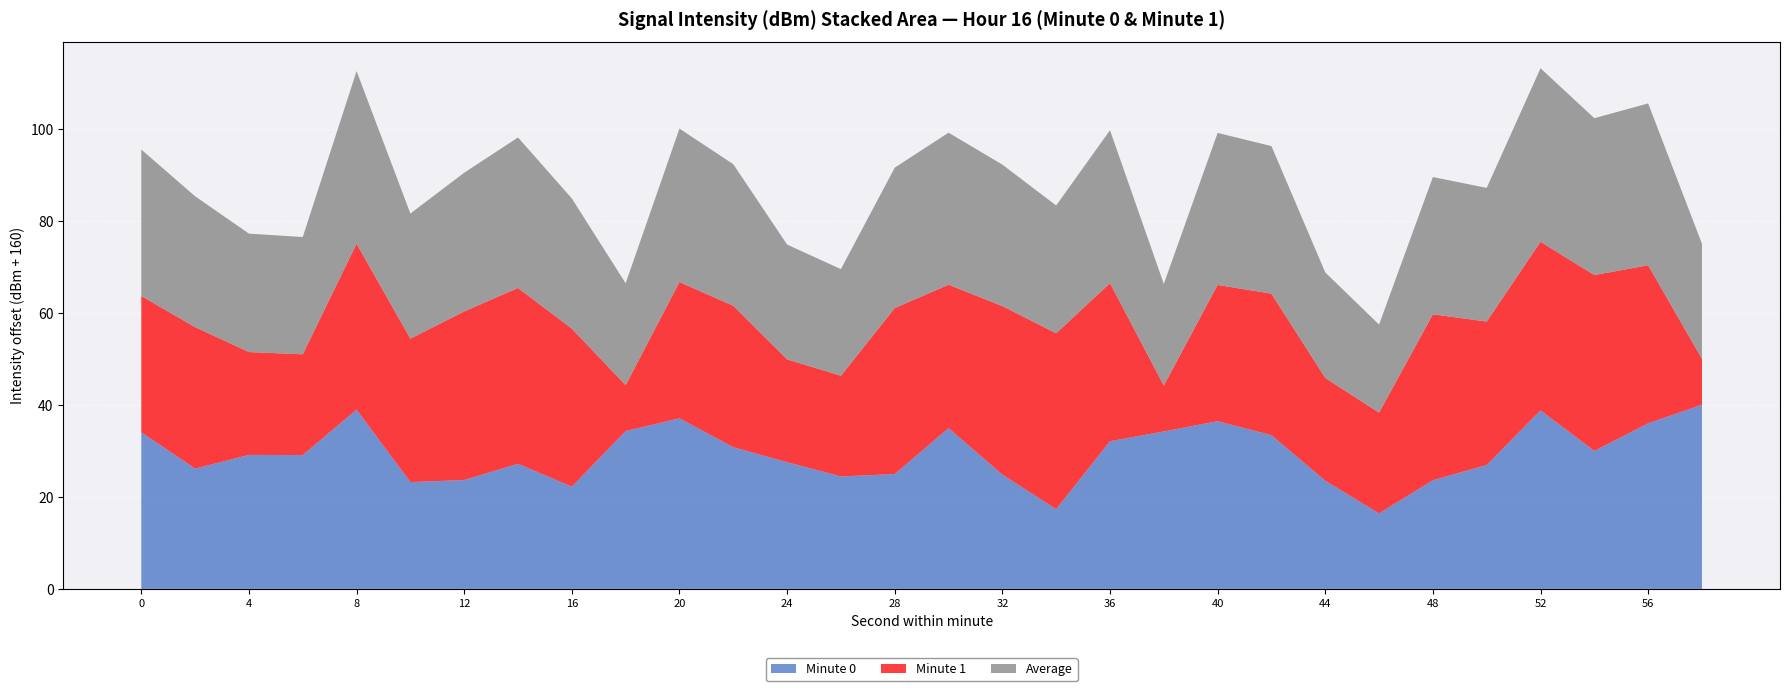

What is the highest value of the Minute 0 series?

40.1